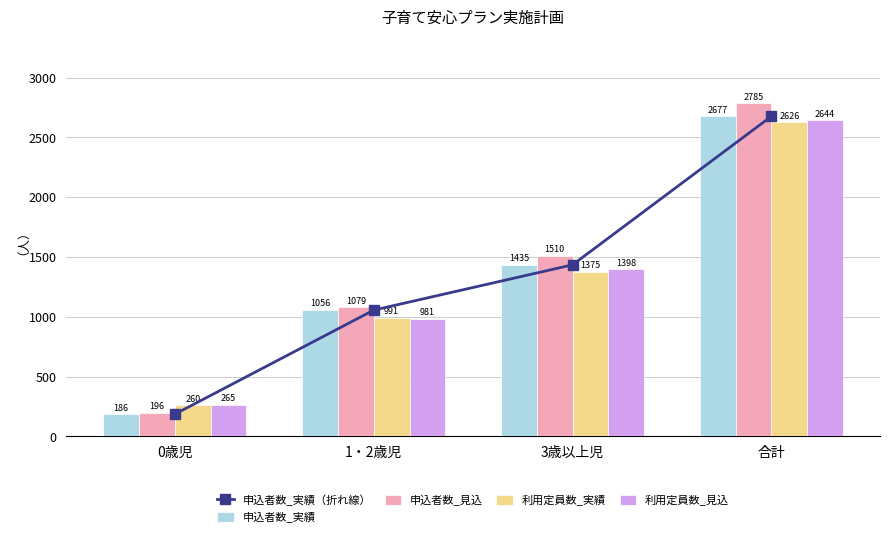

Reading left to right, list all the values displayed in this chart.

申込者数_実績（折れ線）: 0歳児=186	1・2歳児=1056	3歳以上児=1435	合計=2677
申込者数_実績: 0歳児=186	1・2歳児=1056	3歳以上児=1435	合計=2677
申込者数_見込: 0歳児=196	1・2歳児=1079	3歳以上児=1510	合計=2785
利用定員数_実績: 0歳児=260	1・2歳児=991	3歳以上児=1375	合計=2626
利用定員数_見込: 0歳児=265	1・2歳児=981	3歳以上児=1398	合計=2644